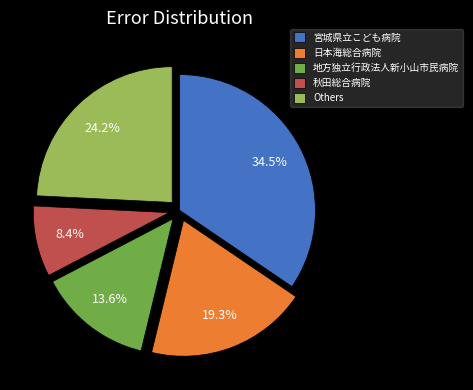

Rank the categories by value from lowest to highest.

秋田総合病院, 地方独立行政法人新小山市民病院, 日本海総合病院, Others, 宮城県立こども病院